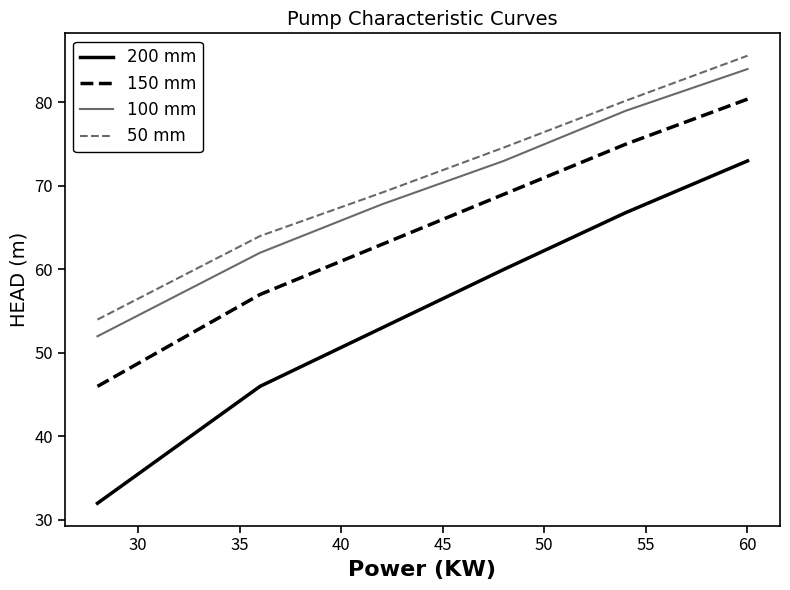

What is the smallest value displayed?

32.0